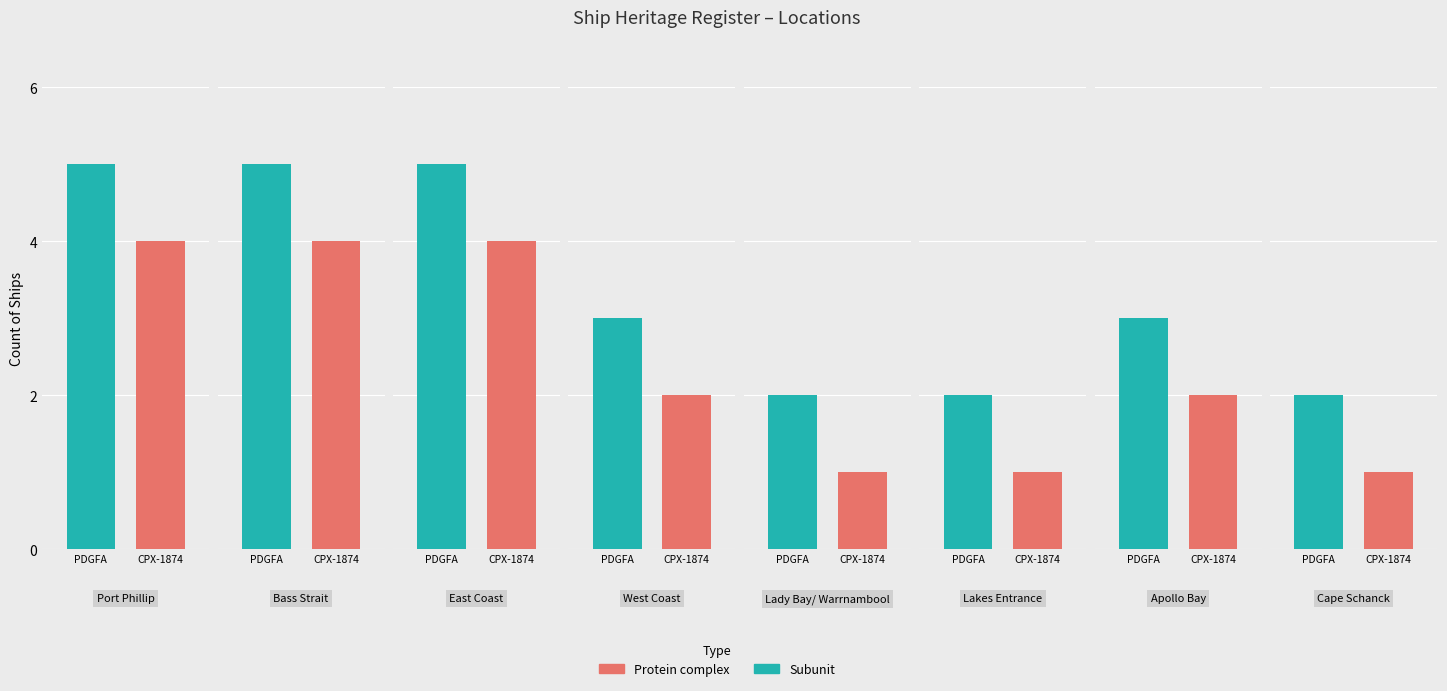

How many groups of bars are there?

8